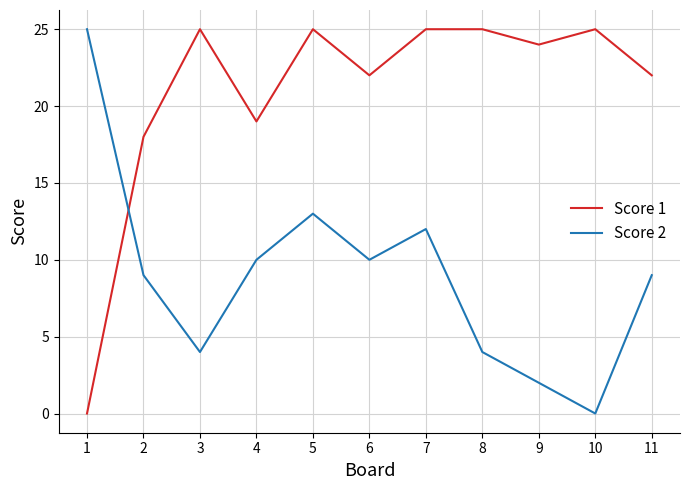

What is the spread (max minus min) of values at 7?

13